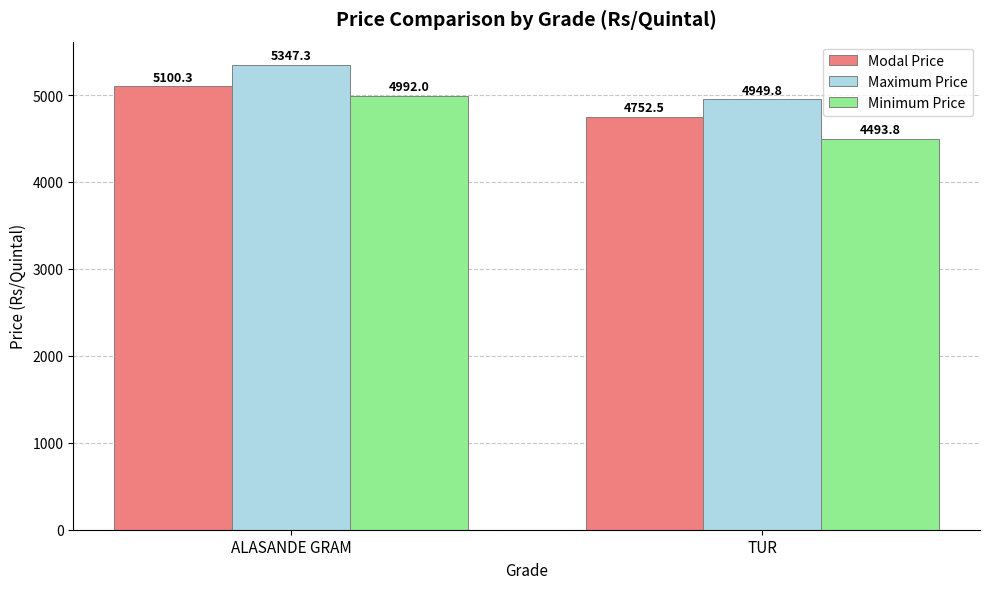

How many values in the Modal Price series exceed 5100?

1